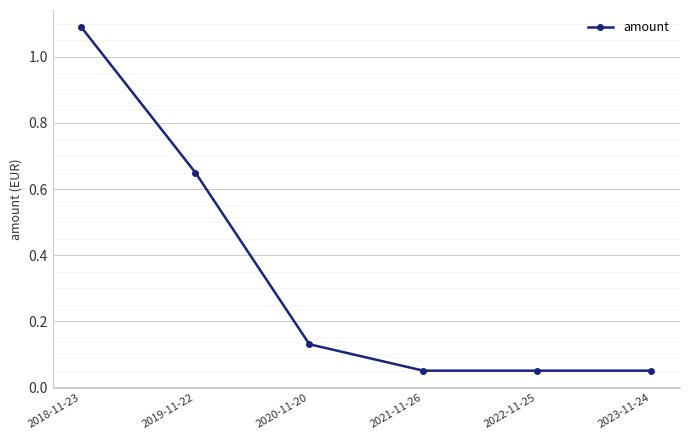

True or false: the data shows 1.1 at 2019-11-22.

False